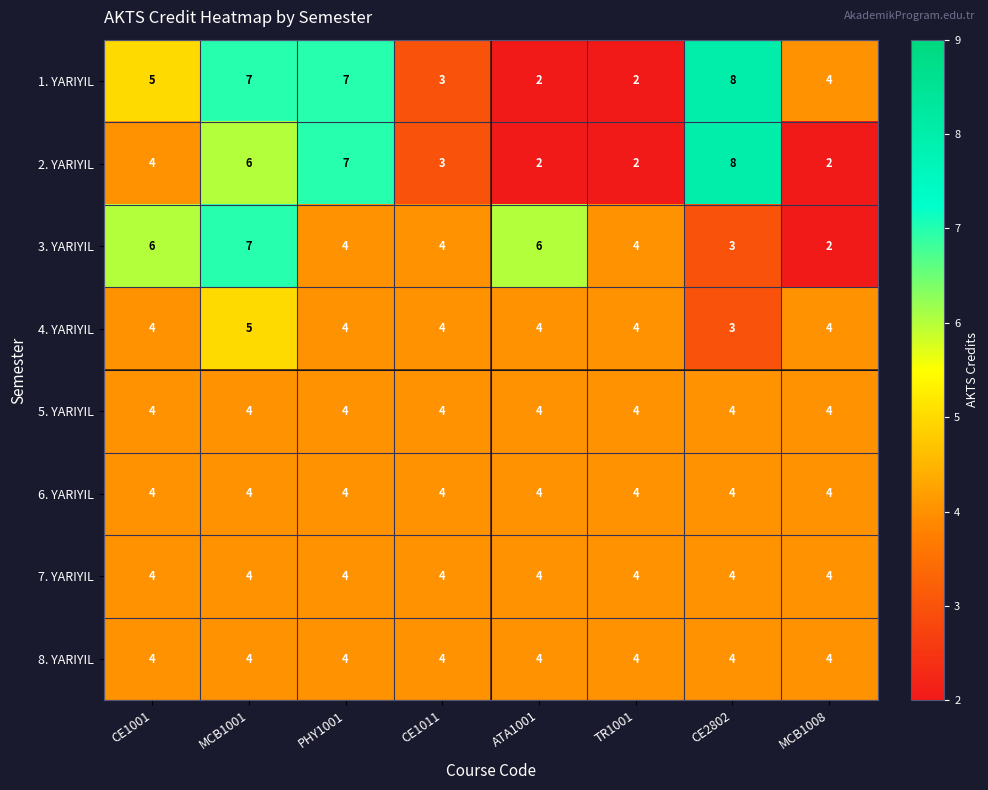

What is the sum of the 5. YARIYIL values at CE1011 and PHY1001?

8